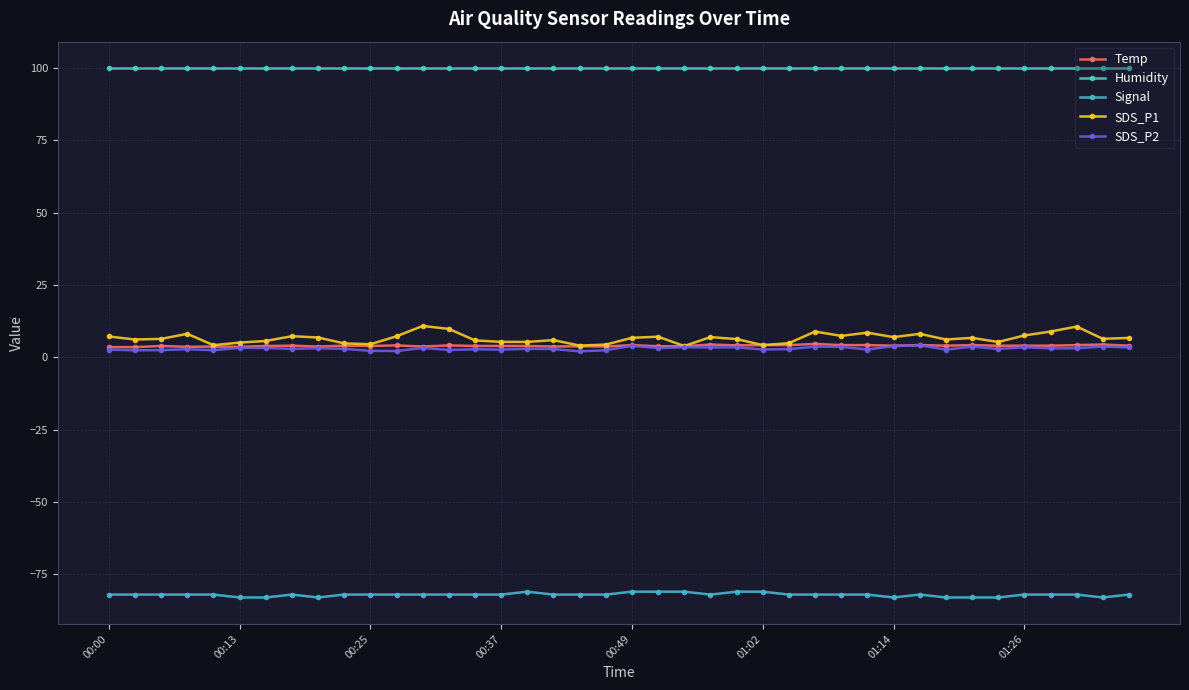

How many distinct data groups are displayed?

5